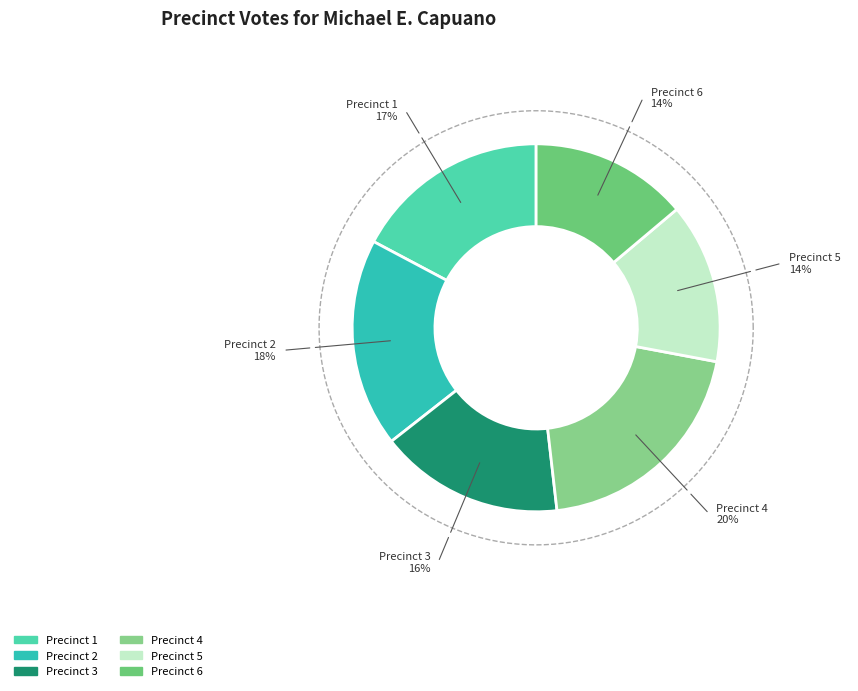

Between 4 and 2, which is larger?

4